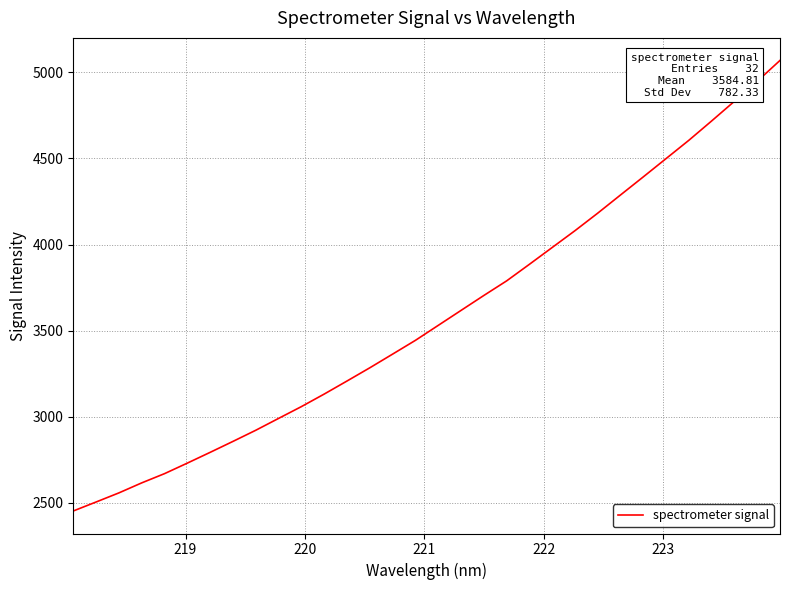

What is the minimum value shown in the chart?

2452.7